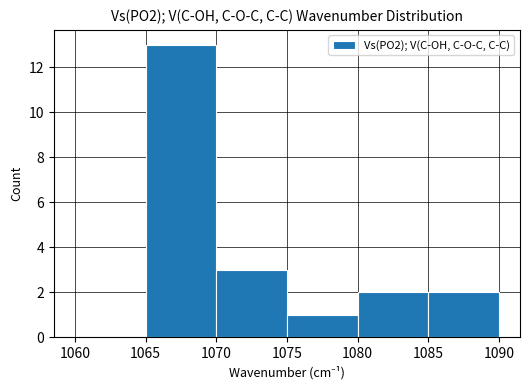

Which range on the x-axis has the tallest bar?

1065 to 1070